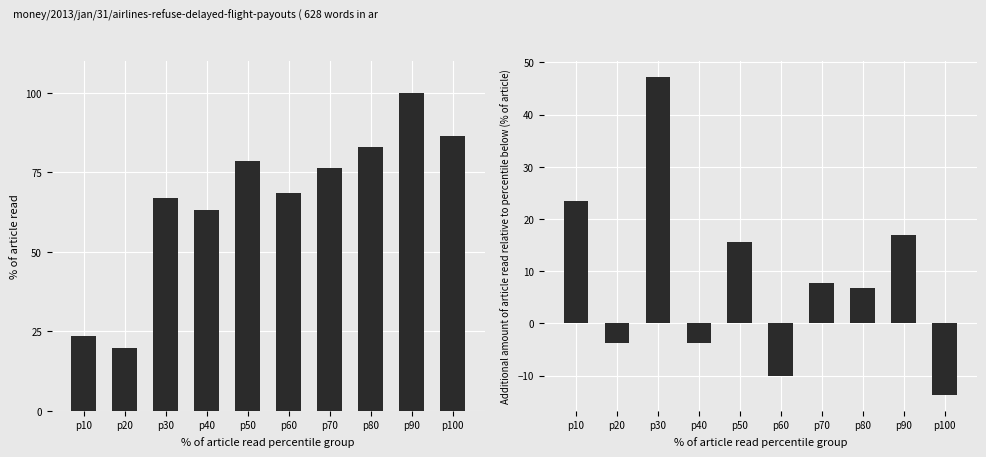

What is the value of the 5th bar from the left?

15.6